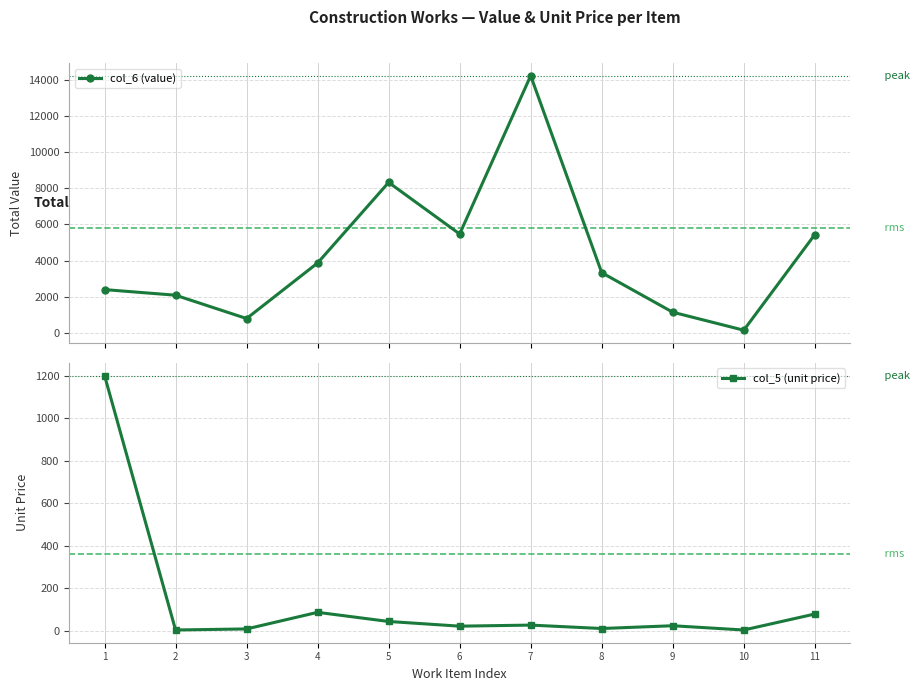

List the labels in order of col_6 (value) value, smallest first.

10, 3, 9, 2, 1, 8, 4, 11, 6, 5, 7